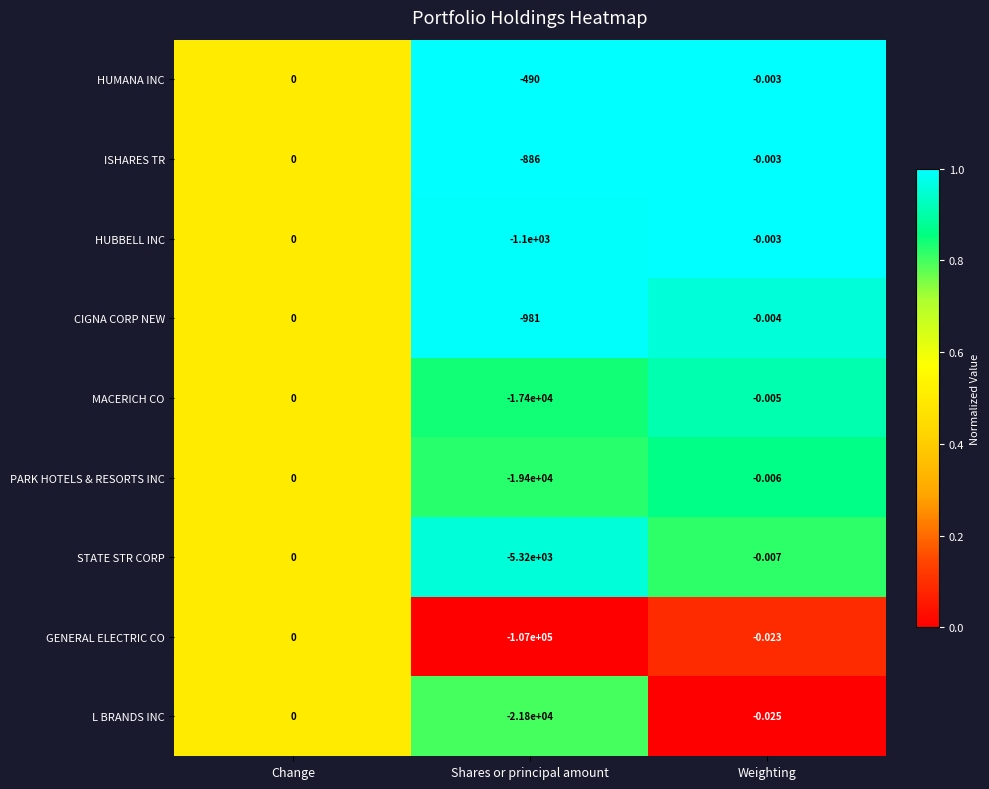

Which series has the largest range (max minus min)?

GENERAL ELECTRIC CO